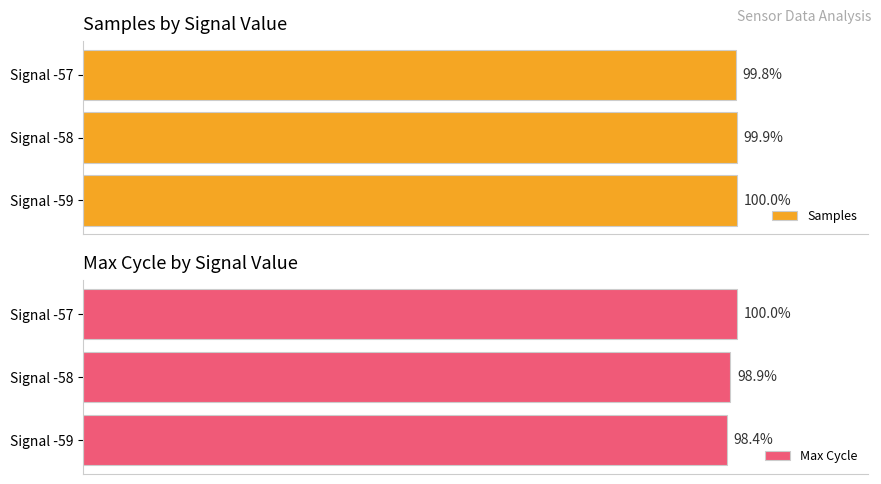

At which category is the sum across all series the highest?

40